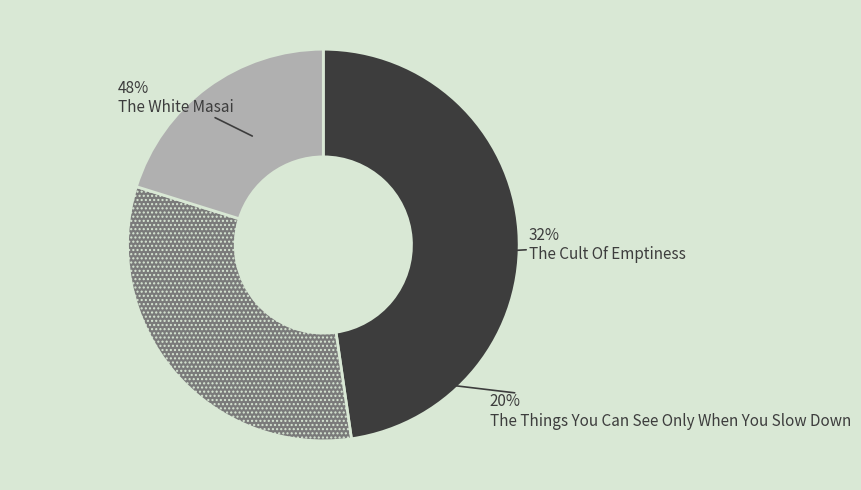

To the nearest percent, what percentage of the pie is The Cult Of Emptiness?

32%